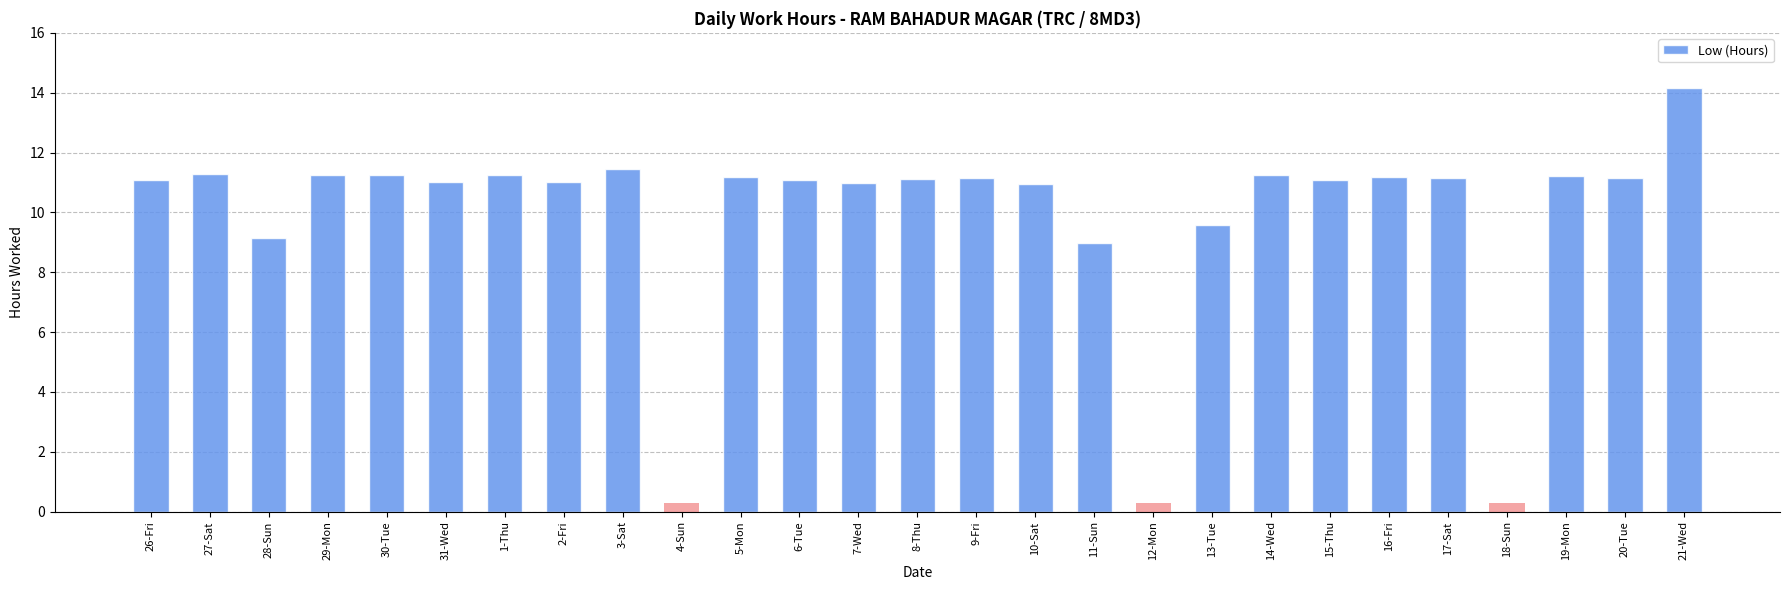

What is the difference between the values at 1-Thu and 13-Tue?

1.7